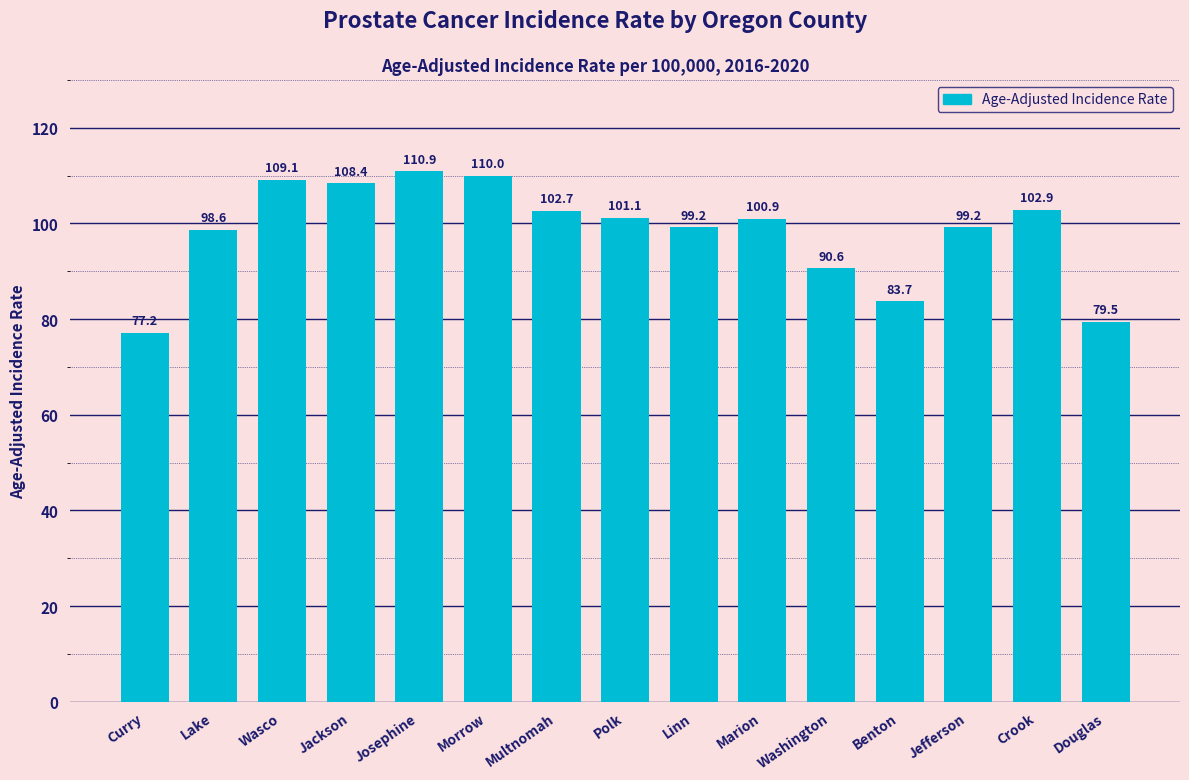

At which category does the chart reach its minimum across all series?

Curry